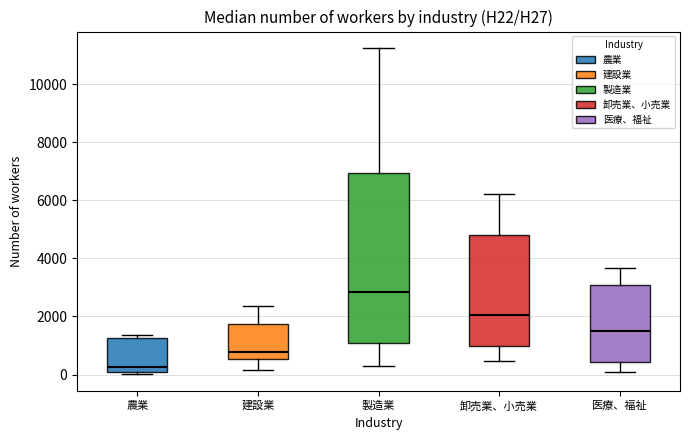

Which box's median line is the highest?

製造業